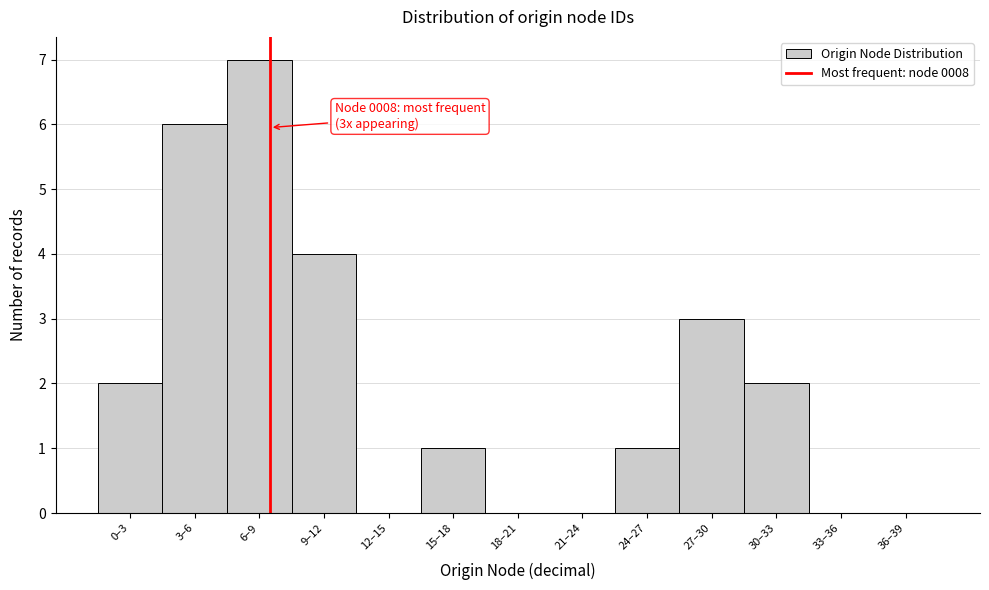

Reading right to left, extract all data points from this chart.

36–39=0	33–36=0	30–33=2	27–30=3	24–27=1	21–24=0	18–21=0	15–18=1	12–15=0	9–12=4	6–9=7	3–6=6	0–3=2